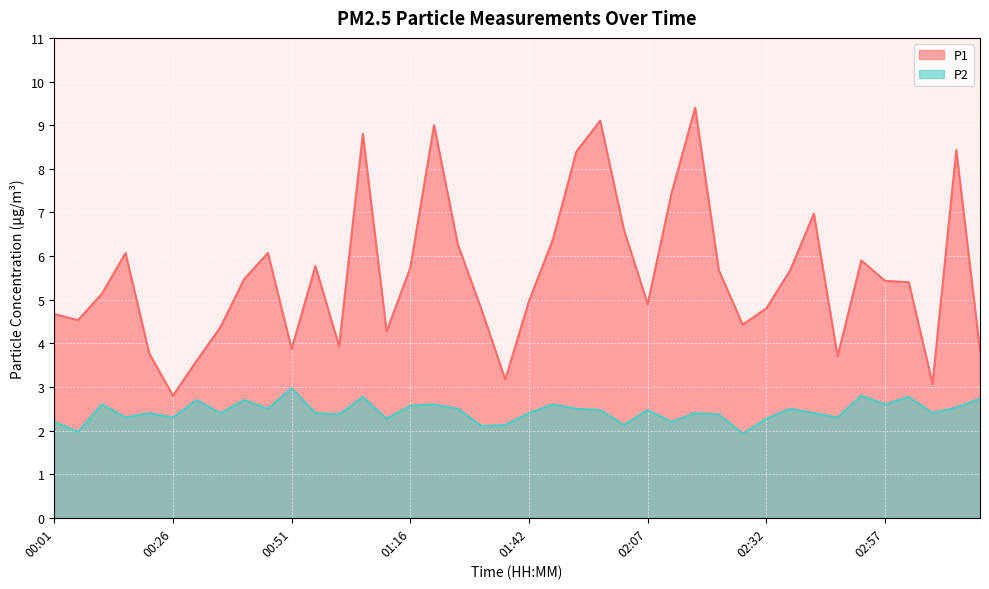

How many interior local valleys does the P1 series have?

10